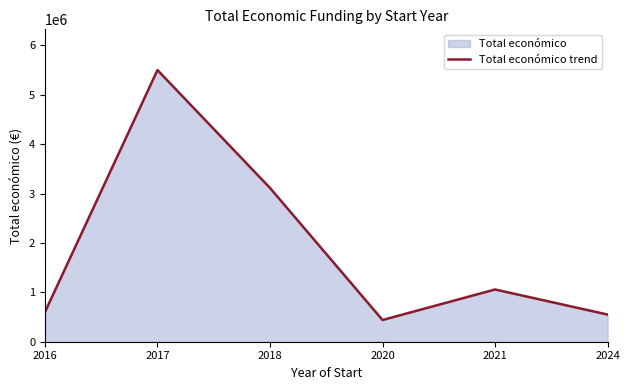

Is it true that the value at 2016 is 247243?

False